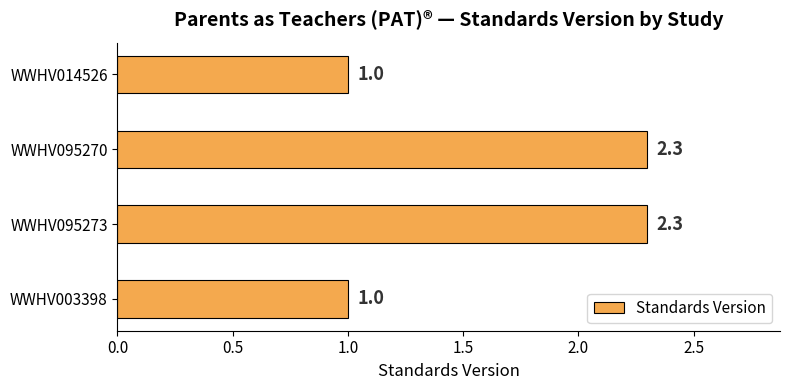

What is the sum of all values?

6.6